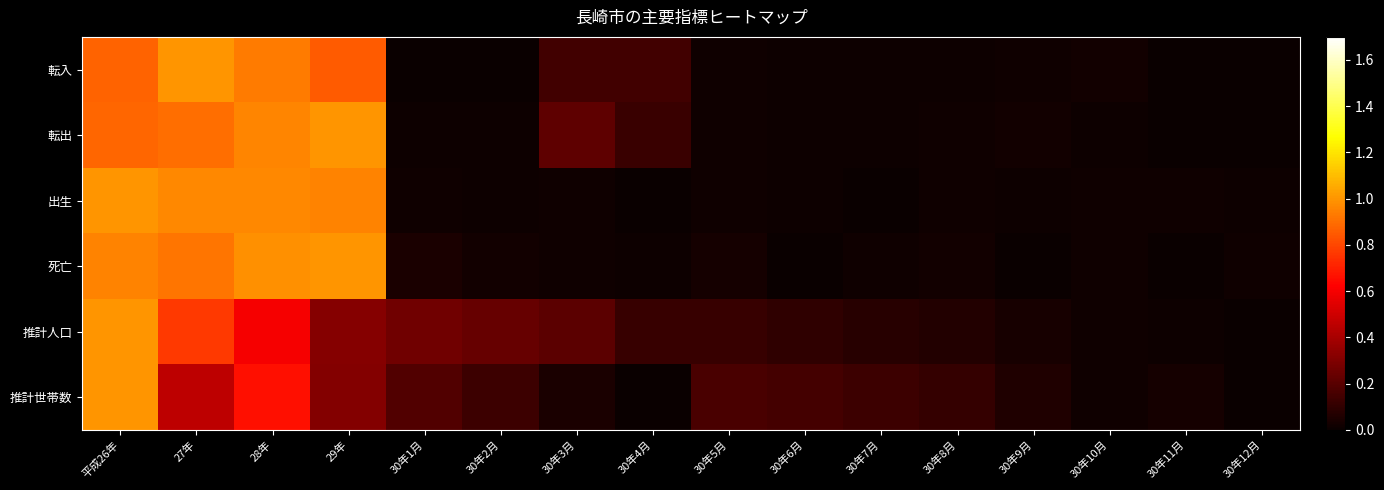

Between 30年7月 and 28年, which is larger?

28年